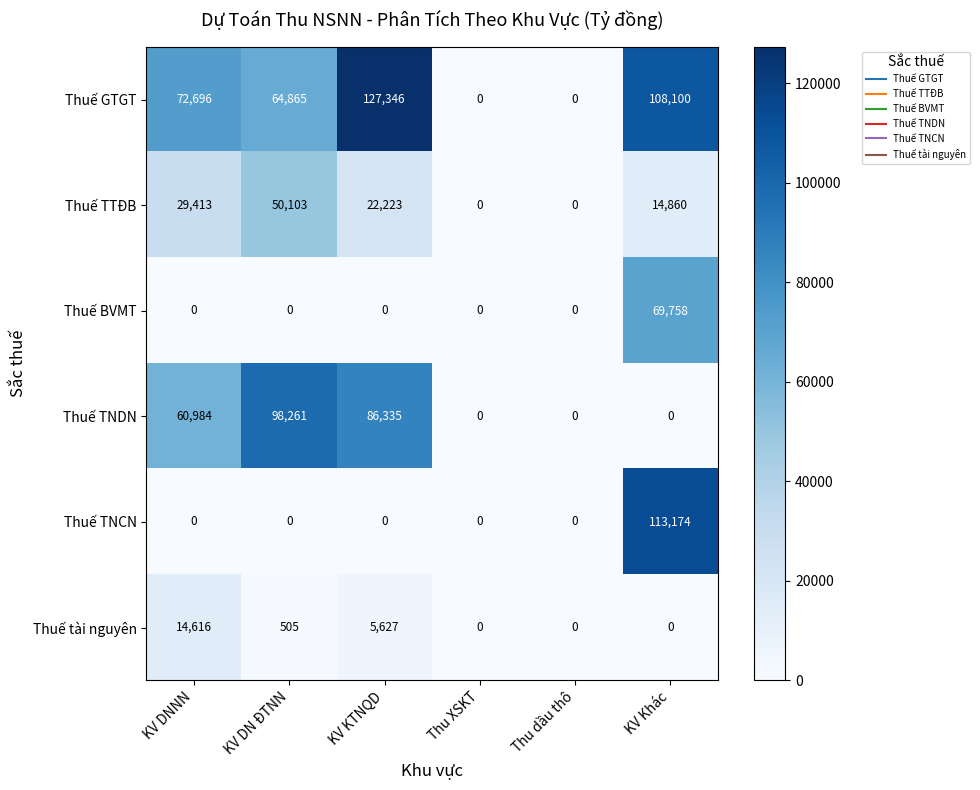

What is the average value of the Thuế GTGT series?

62168